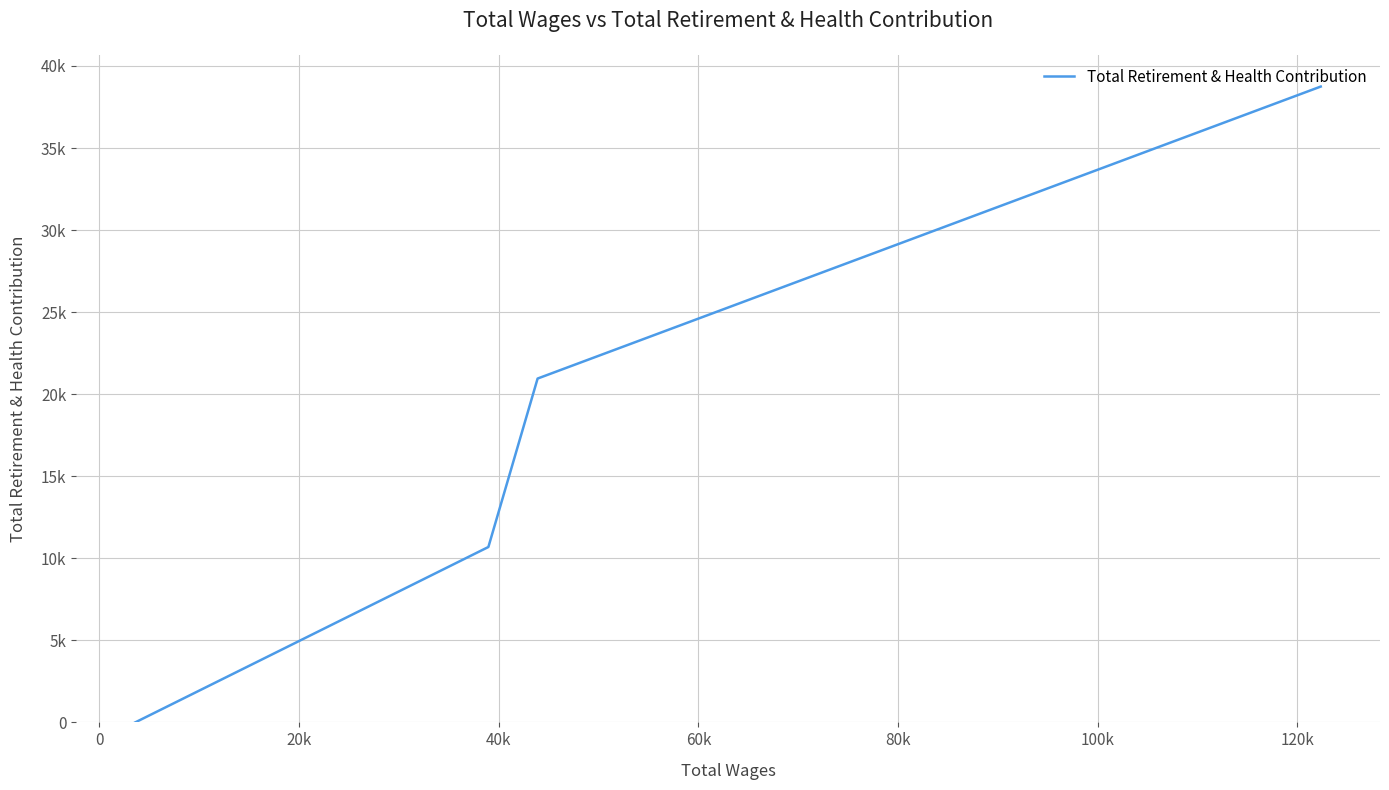

How many lines are shown in the chart?

1